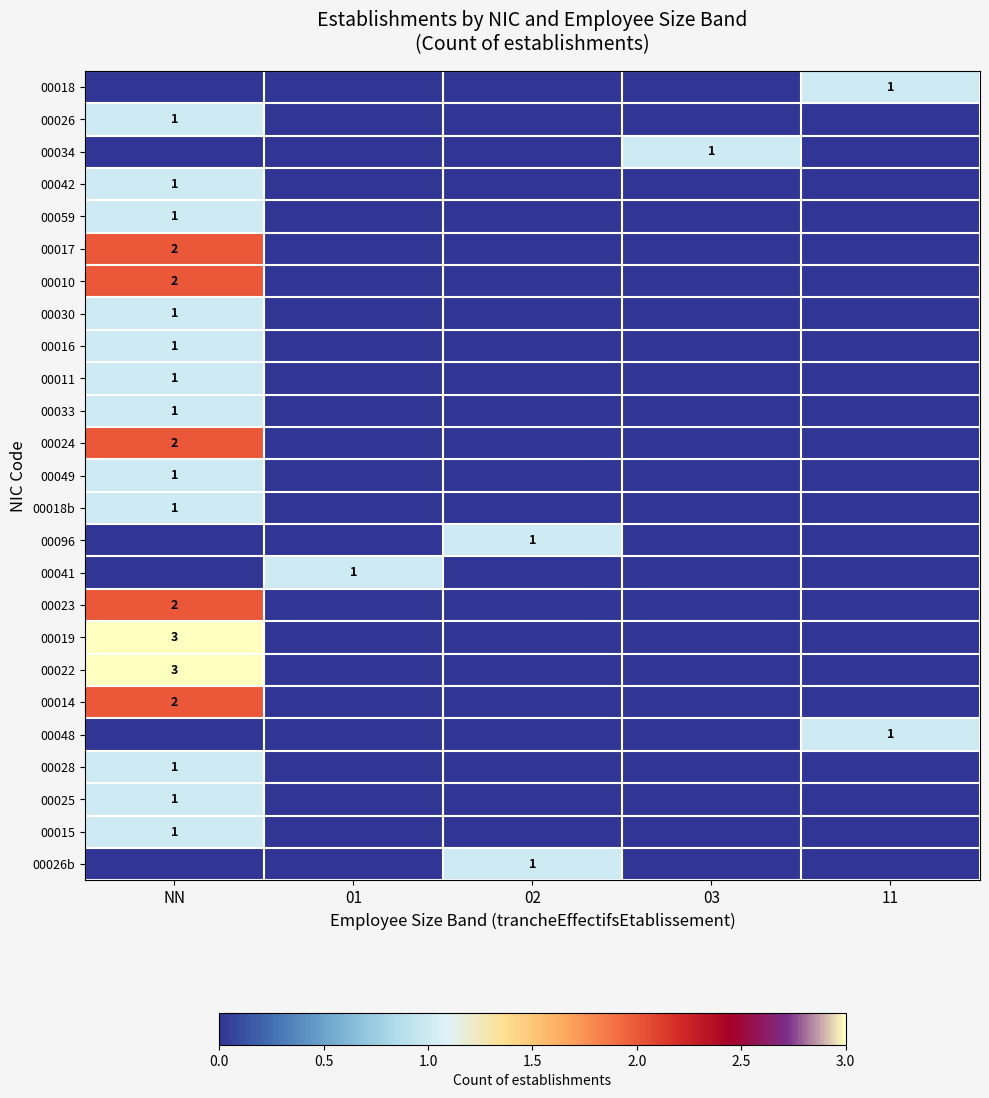

The value of 00034 at 03 is 1. True or false?

True